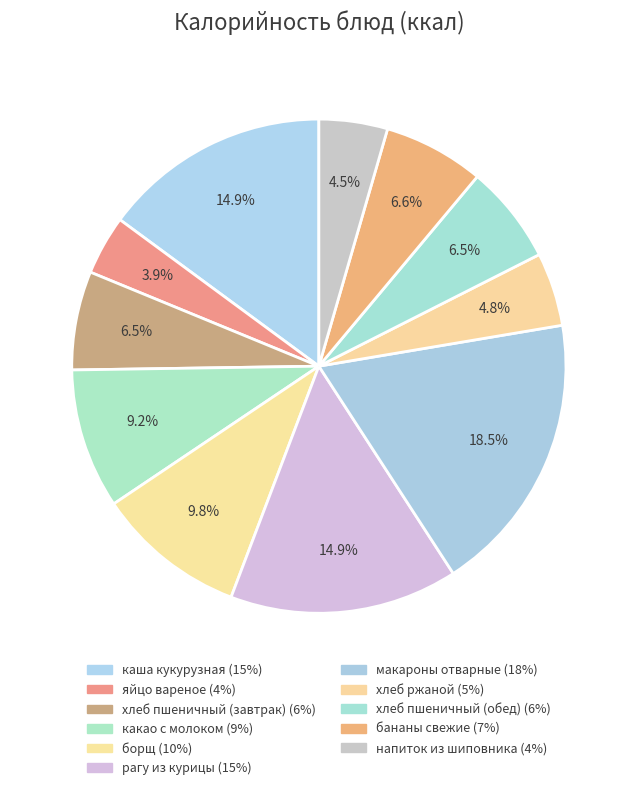

Which slice is the smallest?

яйцо вареное